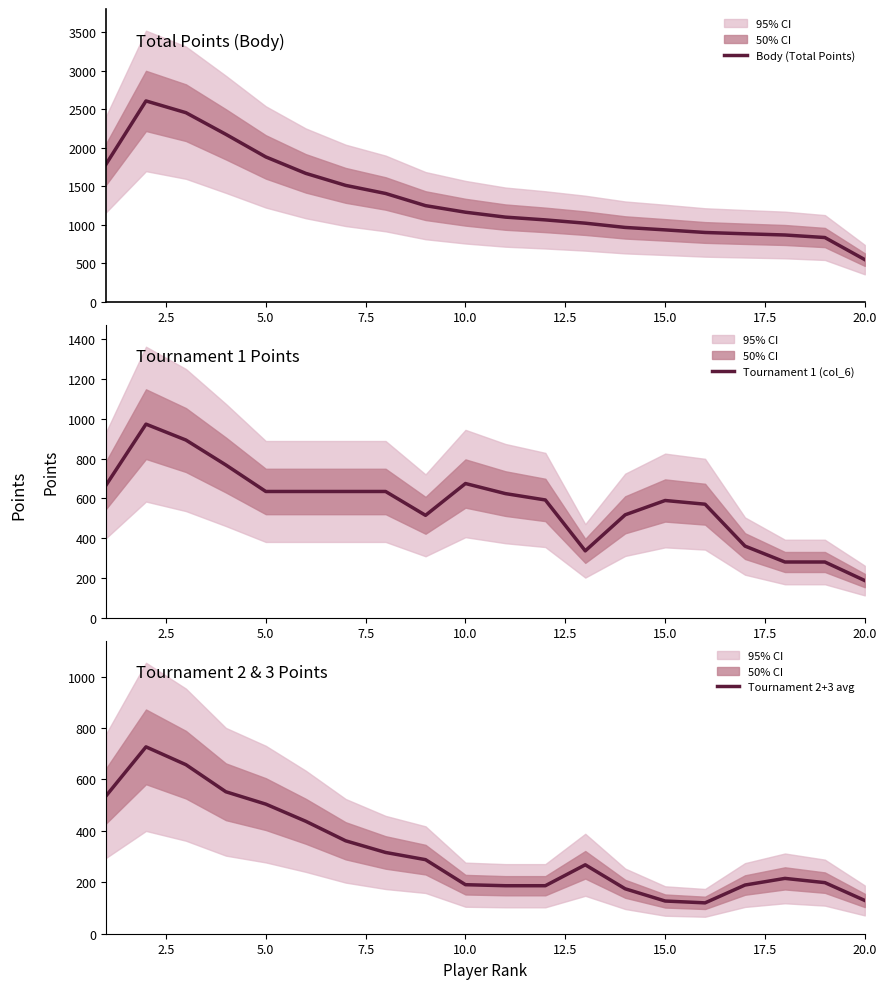

How many series are shown in this chart?

3